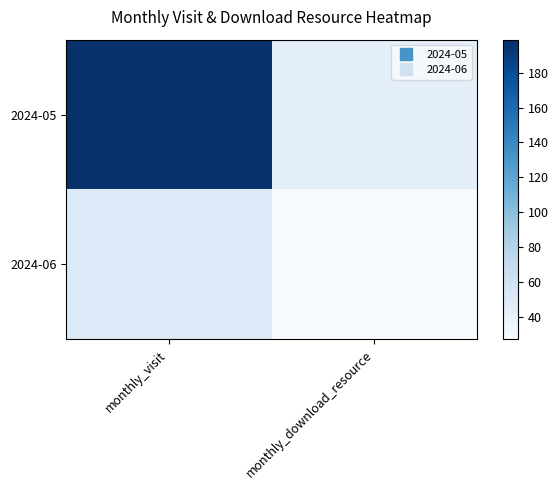

Count the number of data series in this chart.

2